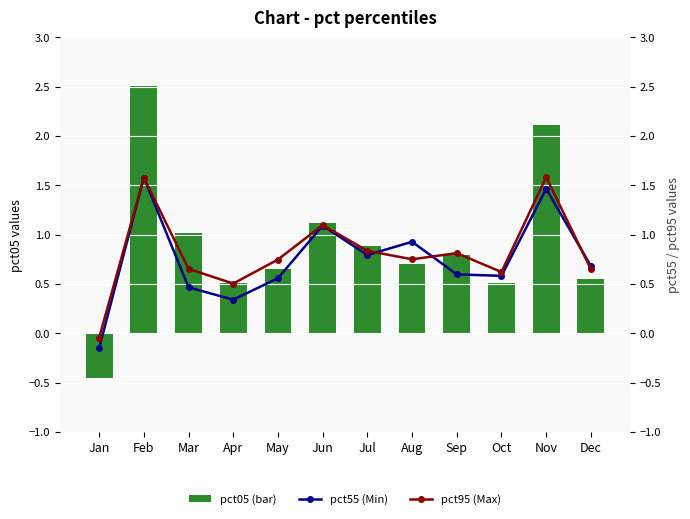

What are all the series names shown in the legend?

pct05 (bar), pct55 (Min), pct95 (Max)